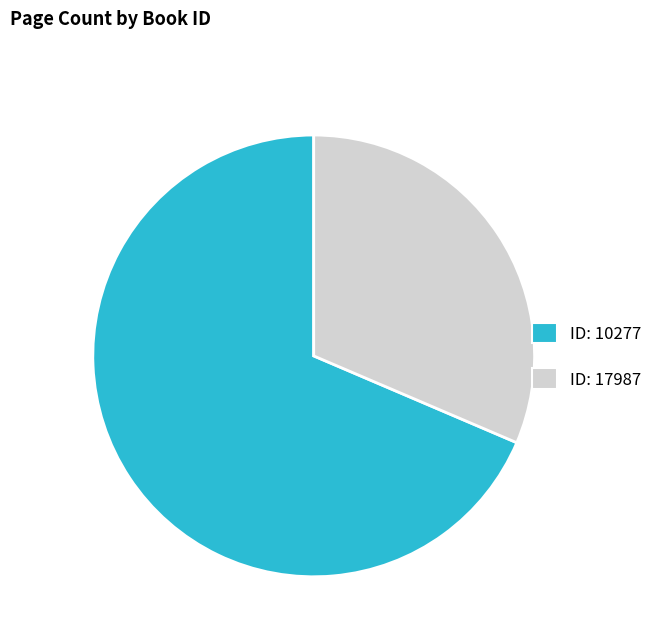

Is there a majority slice in this chart?

Yes